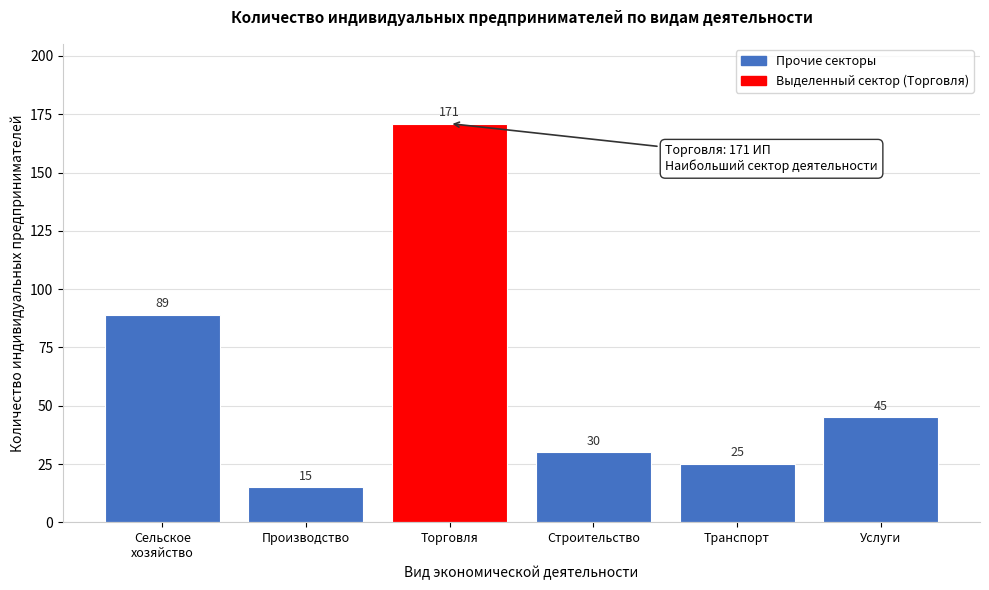

Reading right to left, what are all the values shown in this chart?

45	25	30	171	15	89